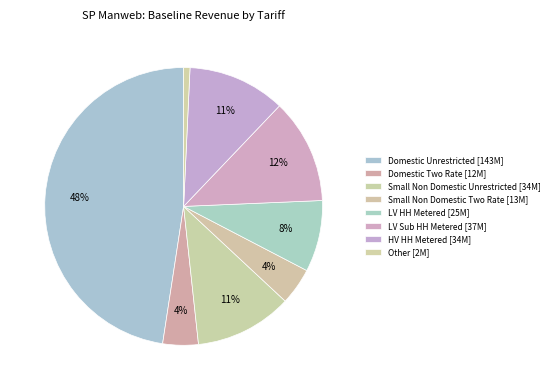

Does any single category account for the majority?

No